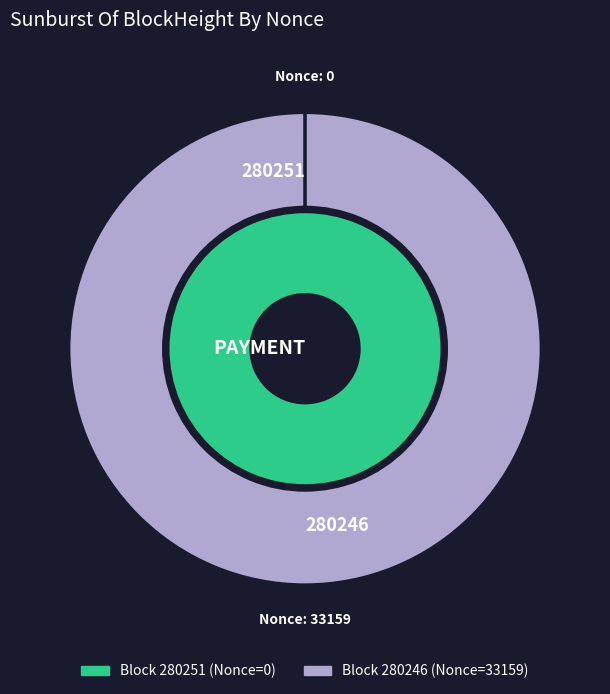

To the nearest percent, what is the average slice percentage?

50%